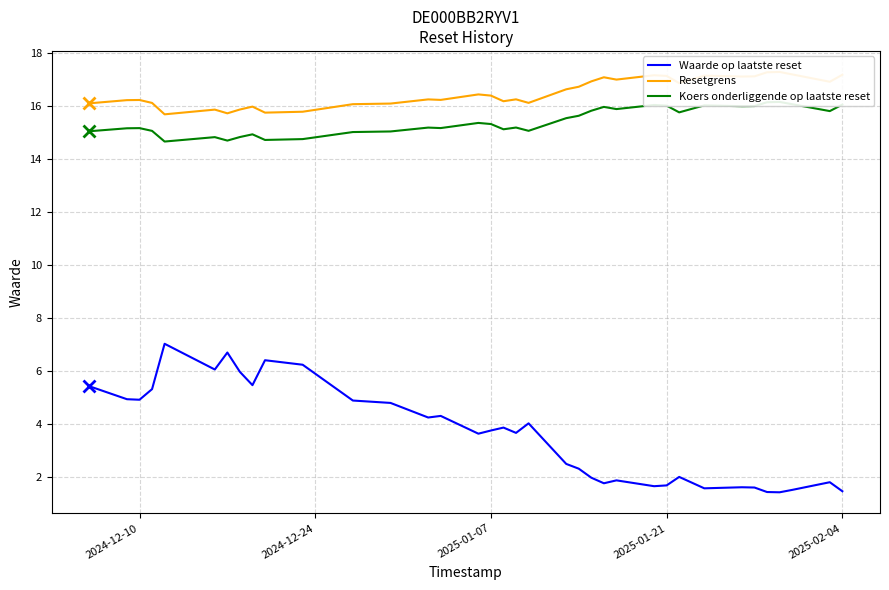

True or false: Waarde op laatste reset and Resetgrens intersect in this chart.

False